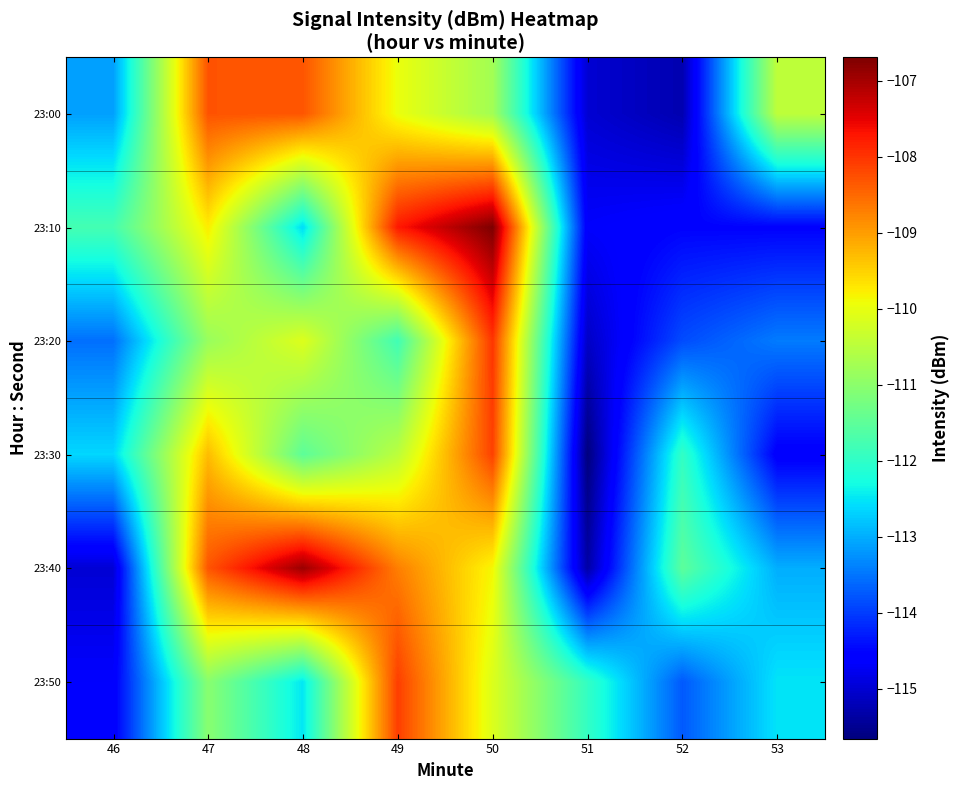

Reading left to right, list all the values displayed in this chart.

23:00: 46=-113.1	47=-108.3	48=-108.3	49=-110.0	50=-110.7	51=-115.0	52=-115.3	53=-110.4
23:10: 46=-111.8	47=-109.8	48=-112.6	49=-107.7	50=-106.7	51=-114.7	52=-114.5	53=-114.5
23:20: 46=-113.5	47=-110.9	48=-110.1	49=-111.8	50=-108.0	51=-115.1	52=-113.9	53=-113.4
23:30: 46=-112.6	47=-109.3	48=-111.5	49=-110.5	50=-108.1	51=-115.7	52=-112.0	53=-114.6
23:40: 46=-115.0	47=-108.3	48=-106.9	49=-108.7	50=-109.9	51=-115.3	52=-111.5	53=-113.0
23:50: 46=-114.6	47=-111.0	48=-112.5	49=-108.1	50=-110.1	51=-112.0	52=-113.7	53=-112.5